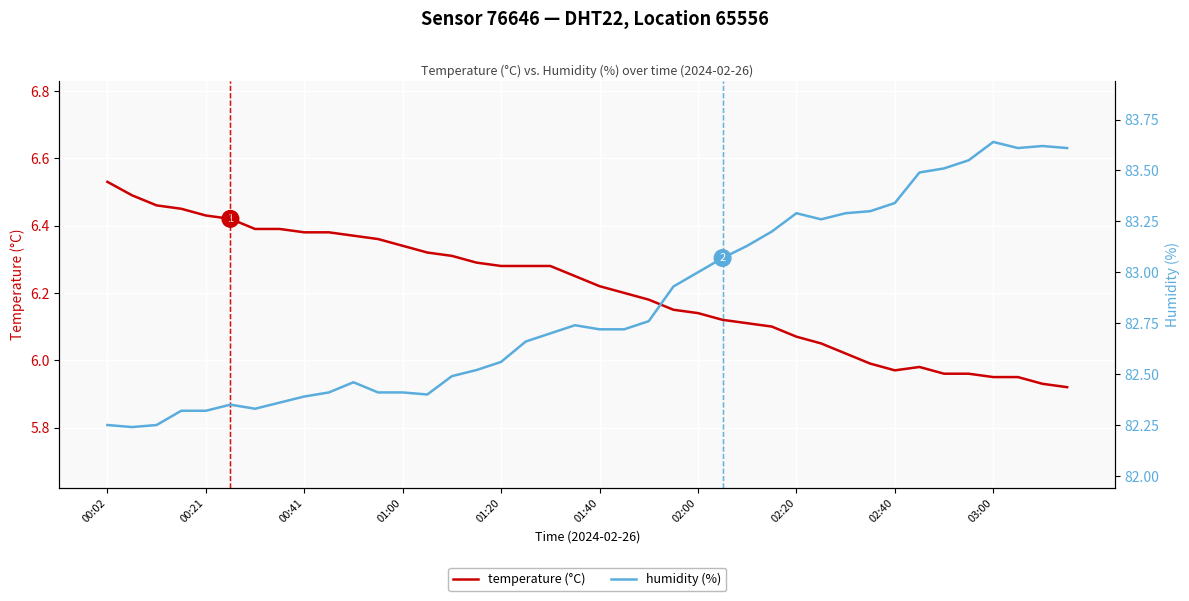

Rank the series by their maximum value, from lowest to highest.

temperature (°C), humidity (%)